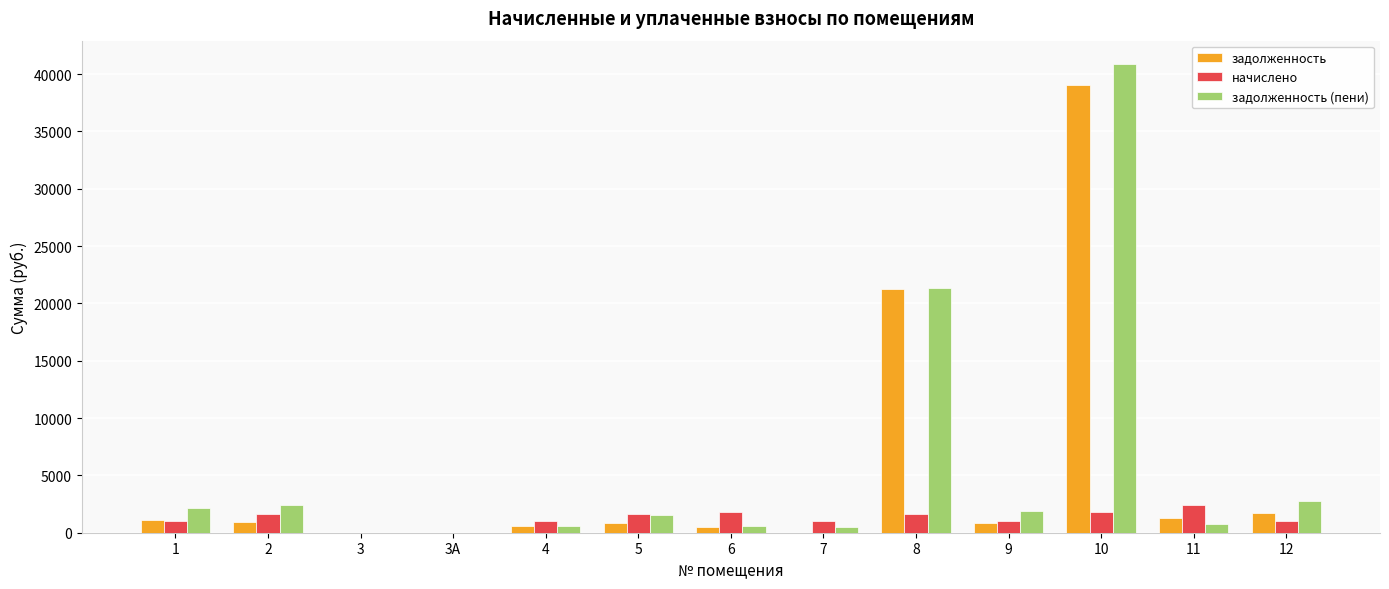

What is the sum of all задолженность (пени) values?

75440.6